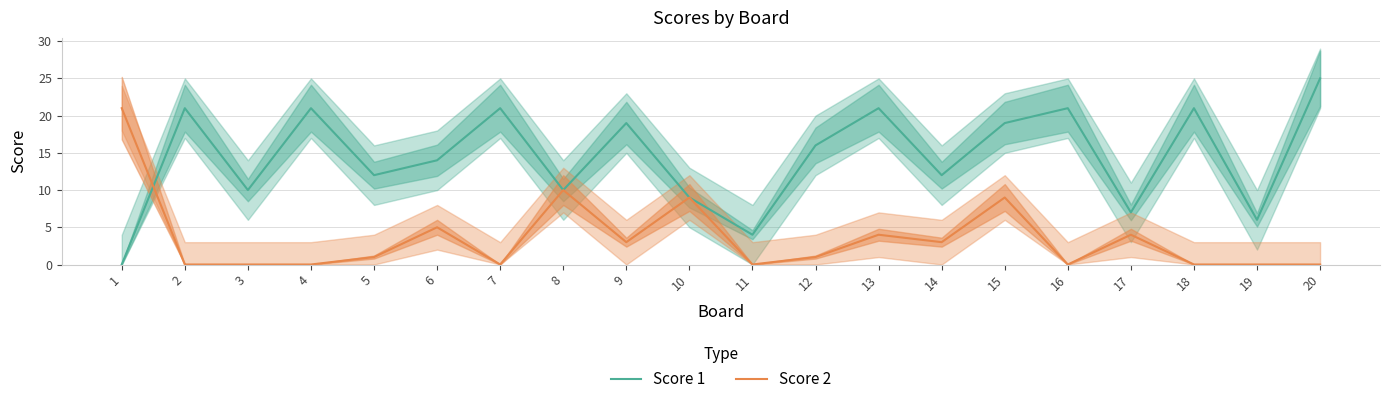

Which category has the lowest value across all series?

1